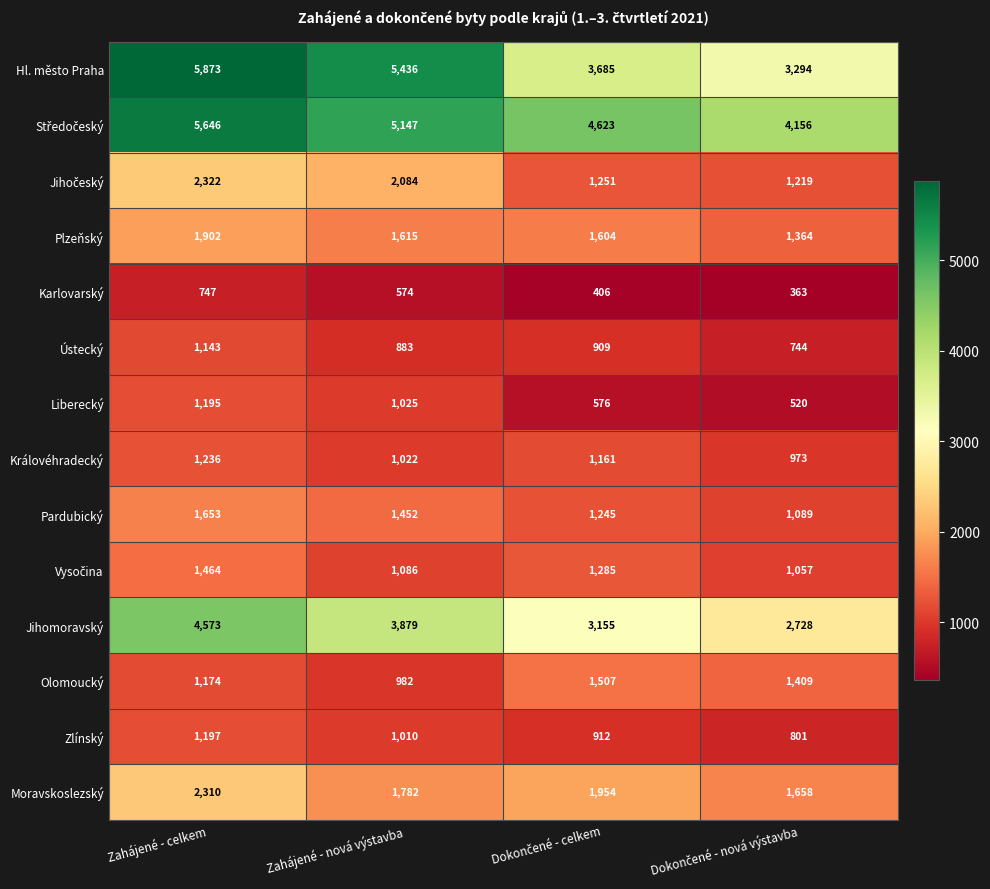

How many series are shown in this chart?

14